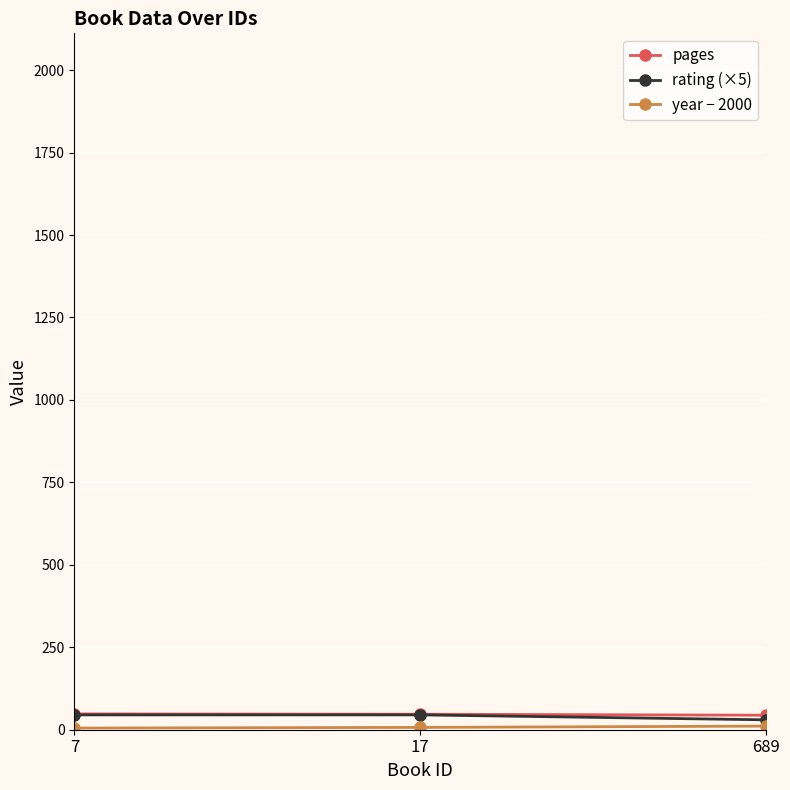

Count the number of data series in this chart.

3